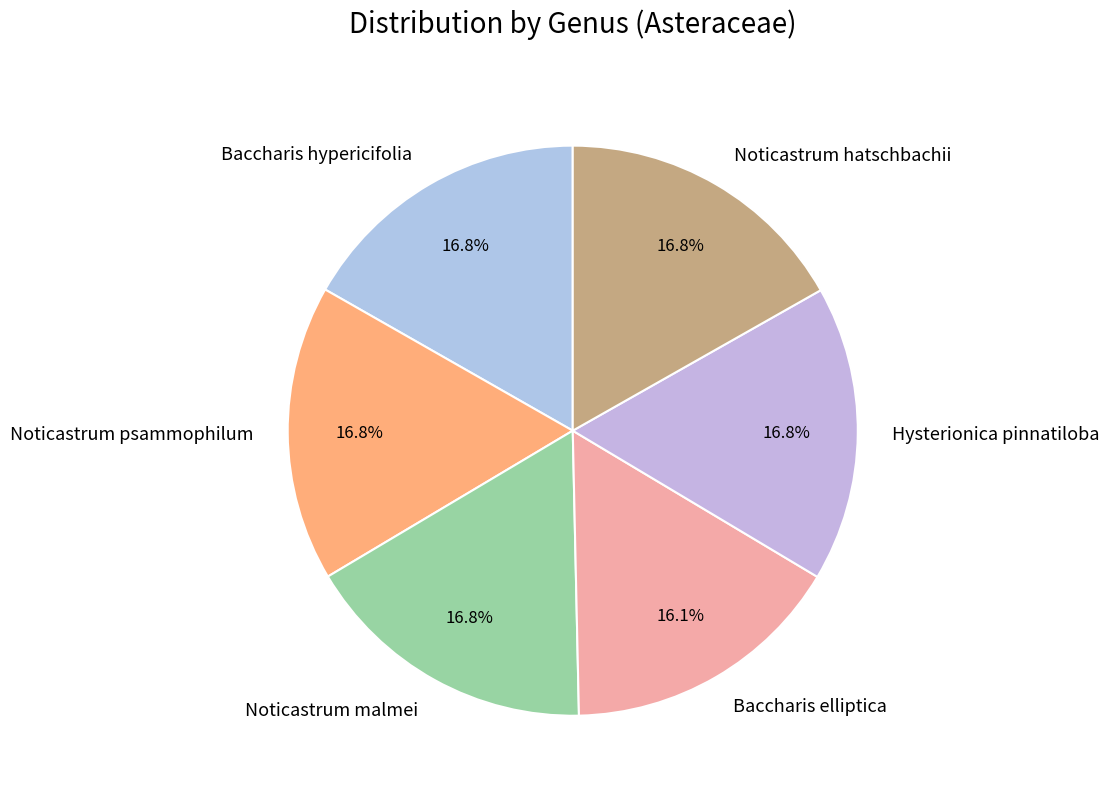

Is there a majority slice in this chart?

No